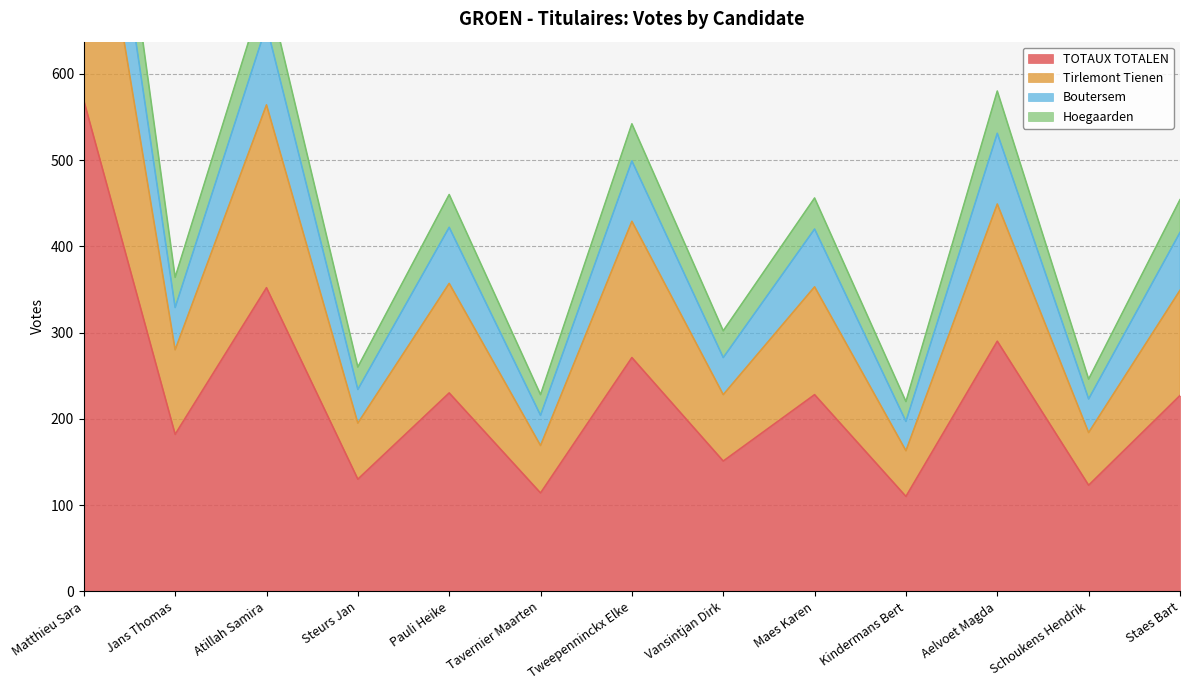

The value of TOTAUX TOTALEN at Jans Thomas is 273. True or false?

False